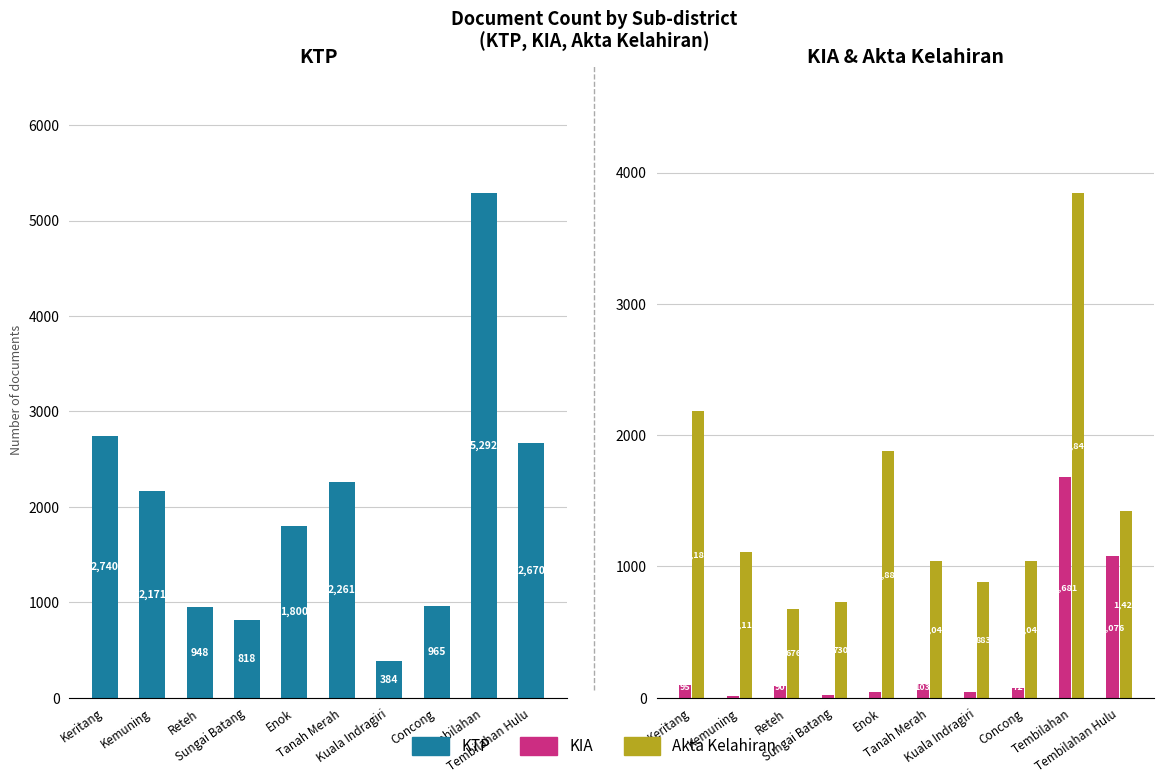

What is the difference between the highest and lowest values at Keritang?

2645